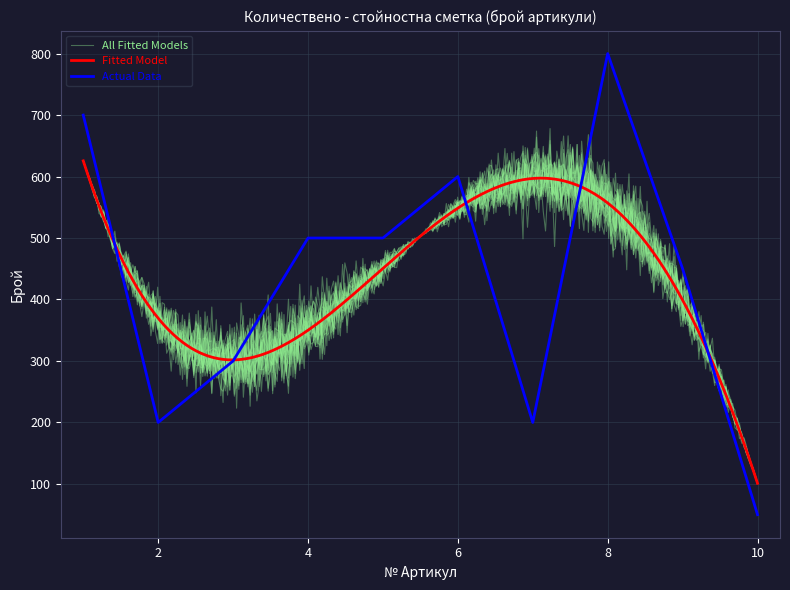

How many values are between 200 and 600?

7